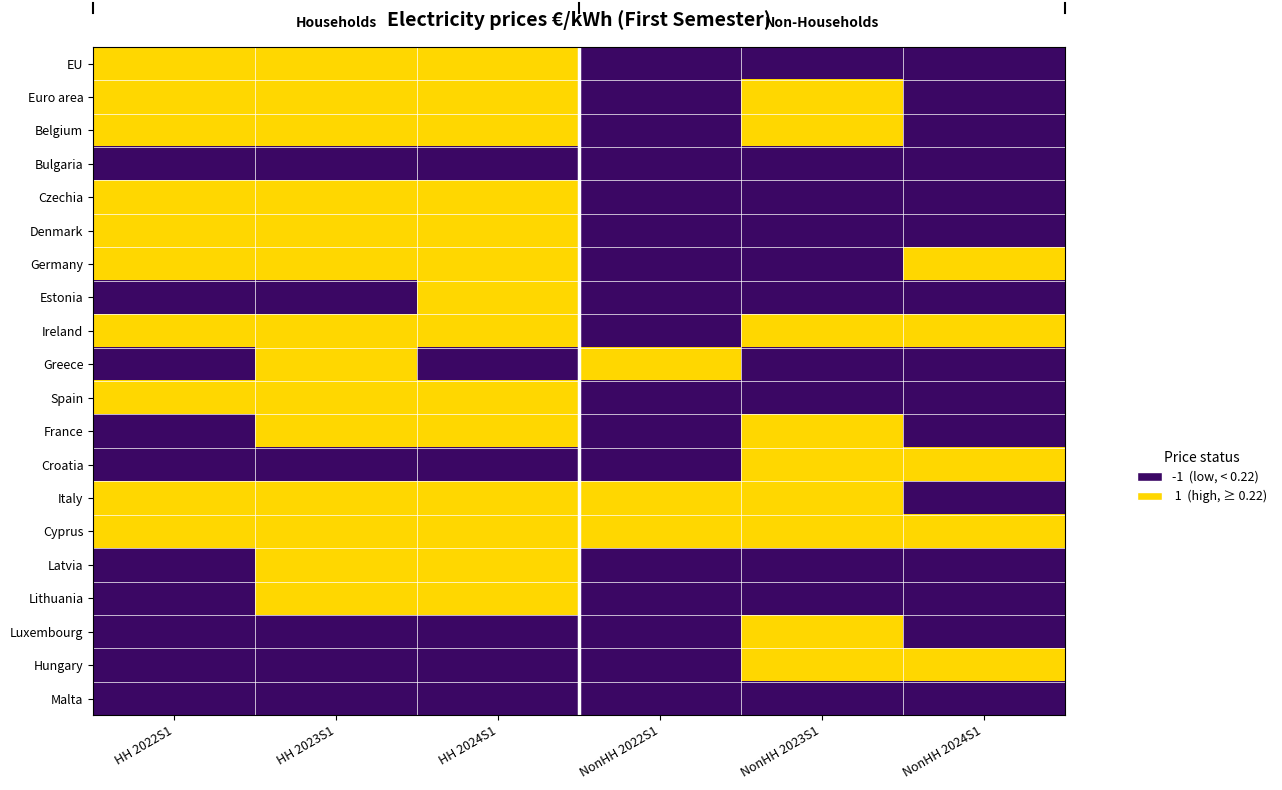

Reading right to left, transcribe all the data shown in this chart.

EU: NonHH 2024S1=-1	NonHH 2023S1=-1	NonHH 2022S1=-1	HH 2024S1=1	HH 2023S1=1	HH 2022S1=1
Euro area: NonHH 2024S1=-1	NonHH 2023S1=1	NonHH 2022S1=-1	HH 2024S1=1	HH 2023S1=1	HH 2022S1=1
Belgium: NonHH 2024S1=-1	NonHH 2023S1=1	NonHH 2022S1=-1	HH 2024S1=1	HH 2023S1=1	HH 2022S1=1
Bulgaria: NonHH 2024S1=-1	NonHH 2023S1=-1	NonHH 2022S1=-1	HH 2024S1=-1	HH 2023S1=-1	HH 2022S1=-1
Czechia: NonHH 2024S1=-1	NonHH 2023S1=-1	NonHH 2022S1=-1	HH 2024S1=1	HH 2023S1=1	HH 2022S1=1
Denmark: NonHH 2024S1=-1	NonHH 2023S1=-1	NonHH 2022S1=-1	HH 2024S1=1	HH 2023S1=1	HH 2022S1=1
Germany: NonHH 2024S1=1	NonHH 2023S1=-1	NonHH 2022S1=-1	HH 2024S1=1	HH 2023S1=1	HH 2022S1=1
Estonia: NonHH 2024S1=-1	NonHH 2023S1=-1	NonHH 2022S1=-1	HH 2024S1=1	HH 2023S1=-1	HH 2022S1=-1
Ireland: NonHH 2024S1=1	NonHH 2023S1=1	NonHH 2022S1=-1	HH 2024S1=1	HH 2023S1=1	HH 2022S1=1
Greece: NonHH 2024S1=-1	NonHH 2023S1=-1	NonHH 2022S1=1	HH 2024S1=-1	HH 2023S1=1	HH 2022S1=-1
Spain: NonHH 2024S1=-1	NonHH 2023S1=-1	NonHH 2022S1=-1	HH 2024S1=1	HH 2023S1=1	HH 2022S1=1
France: NonHH 2024S1=-1	NonHH 2023S1=1	NonHH 2022S1=-1	HH 2024S1=1	HH 2023S1=1	HH 2022S1=-1
Croatia: NonHH 2024S1=1	NonHH 2023S1=1	NonHH 2022S1=-1	HH 2024S1=-1	HH 2023S1=-1	HH 2022S1=-1
Italy: NonHH 2024S1=-1	NonHH 2023S1=1	NonHH 2022S1=1	HH 2024S1=1	HH 2023S1=1	HH 2022S1=1
Cyprus: NonHH 2024S1=1	NonHH 2023S1=1	NonHH 2022S1=1	HH 2024S1=1	HH 2023S1=1	HH 2022S1=1
Latvia: NonHH 2024S1=-1	NonHH 2023S1=-1	NonHH 2022S1=-1	HH 2024S1=1	HH 2023S1=1	HH 2022S1=-1
Lithuania: NonHH 2024S1=-1	NonHH 2023S1=-1	NonHH 2022S1=-1	HH 2024S1=1	HH 2023S1=1	HH 2022S1=-1
Luxembourg: NonHH 2024S1=-1	NonHH 2023S1=1	NonHH 2022S1=-1	HH 2024S1=-1	HH 2023S1=-1	HH 2022S1=-1
Hungary: NonHH 2024S1=1	NonHH 2023S1=1	NonHH 2022S1=-1	HH 2024S1=-1	HH 2023S1=-1	HH 2022S1=-1
Malta: NonHH 2024S1=-1	NonHH 2023S1=-1	NonHH 2022S1=-1	HH 2024S1=-1	HH 2023S1=-1	HH 2022S1=-1